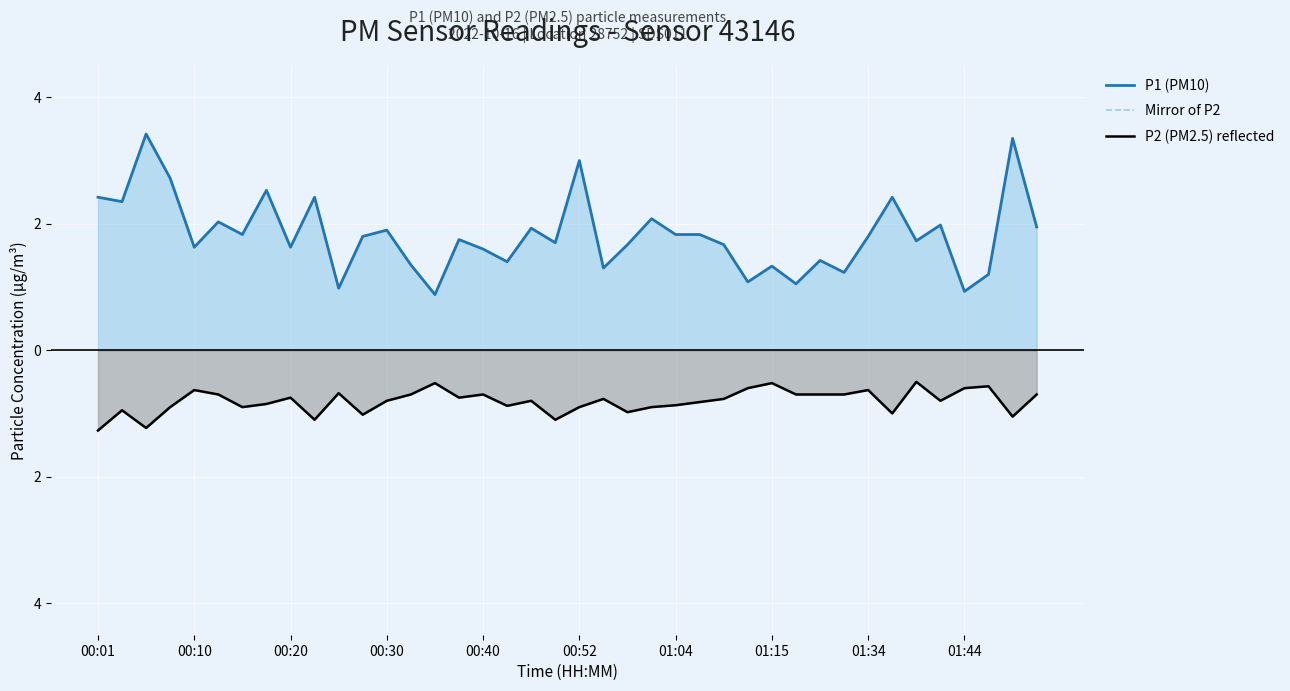

What is the difference between the maximum and second lowest values in the P1 (PM10) series?

2.5